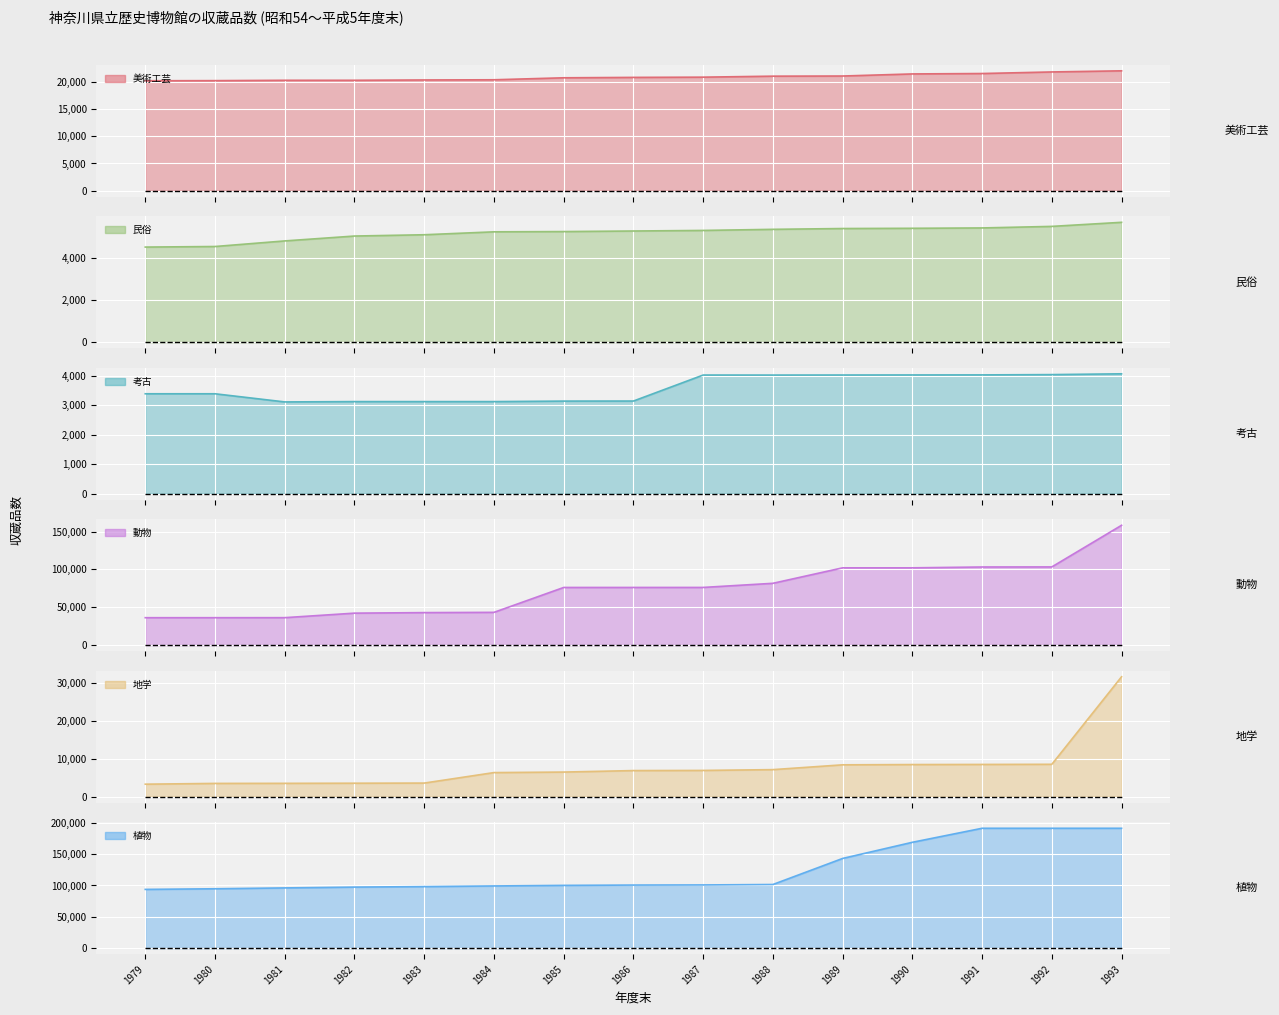

True or false: 動物 and 民俗 cross at least once.

False